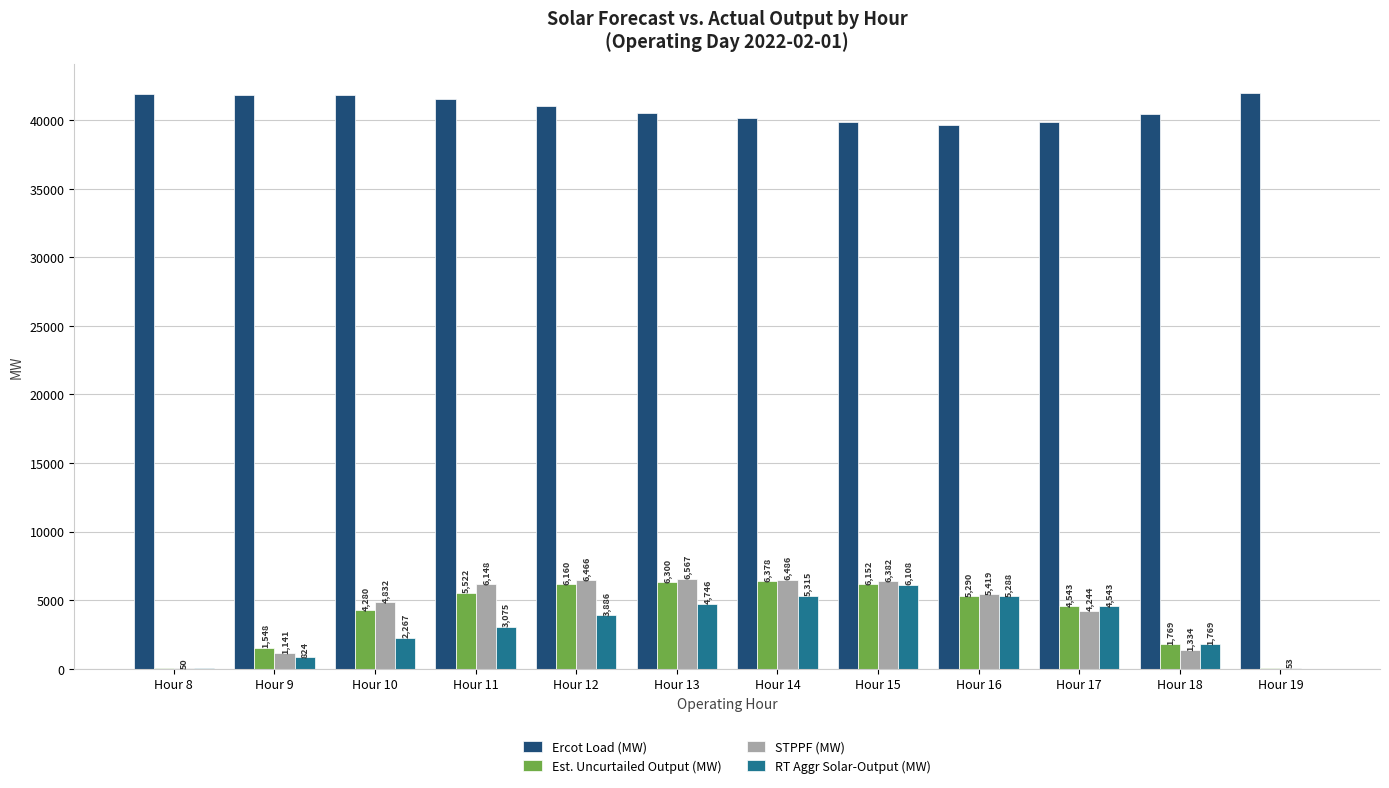

Between Hour 8 and Hour 16, which series saw the biggest shift?

STPPF (MW)